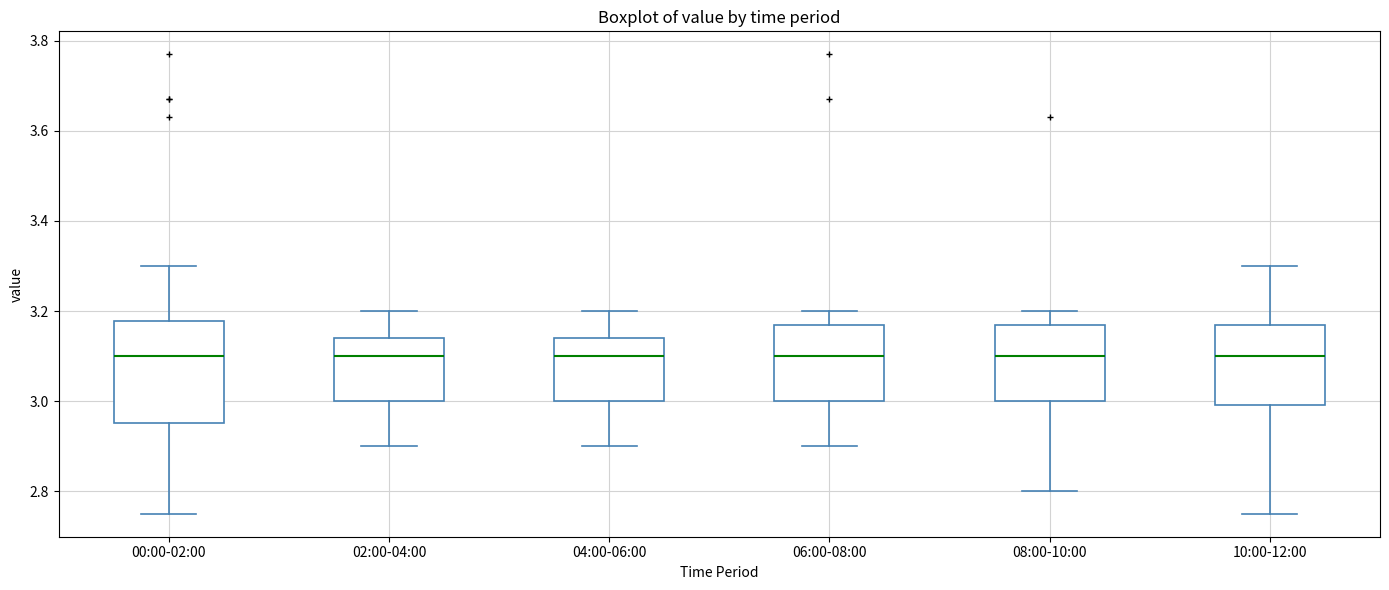

Comparing the boxes themselves (not the whiskers), which one is the tallest?

00:00-02:00